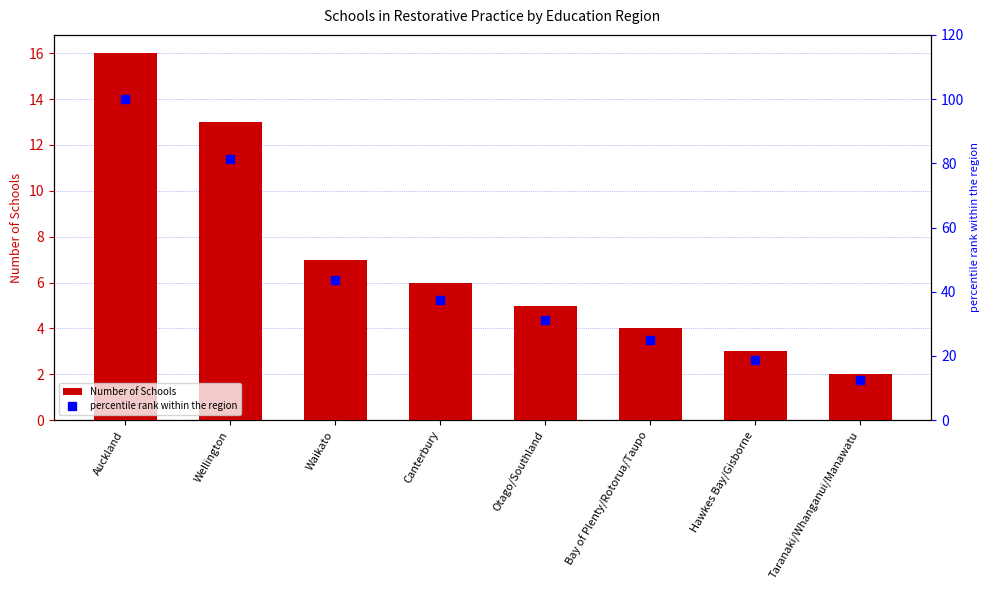

Is it true that percentile rank within the region equals 43.8 at Waikato?

True